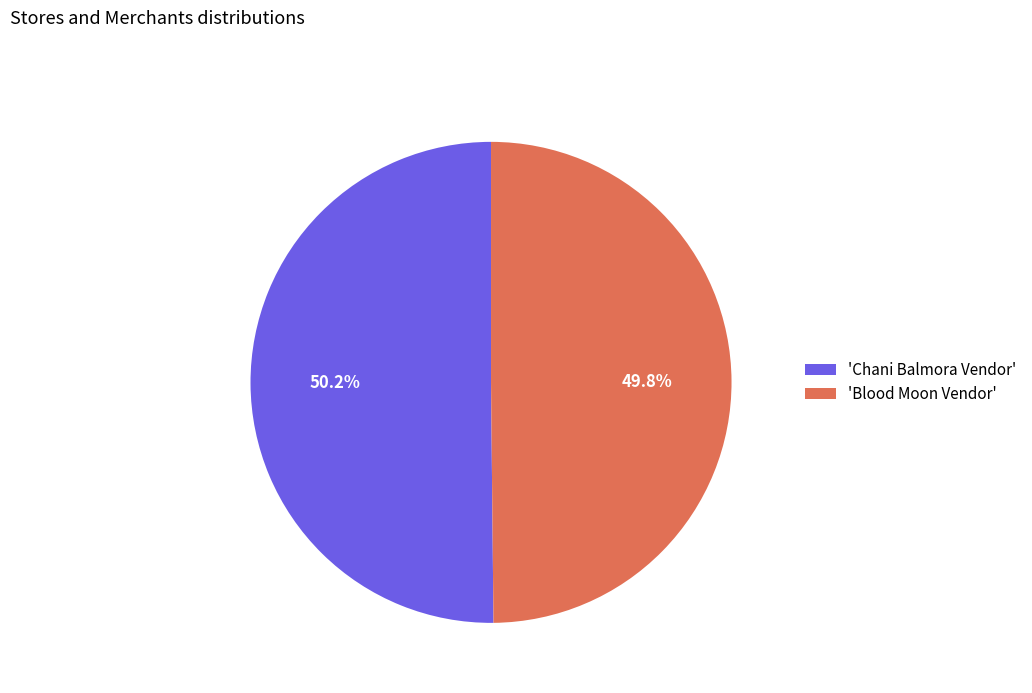

Is the sum of 'Blood Moon Vendor' and 'Chani Balmora Vendor' greater than half?

Yes